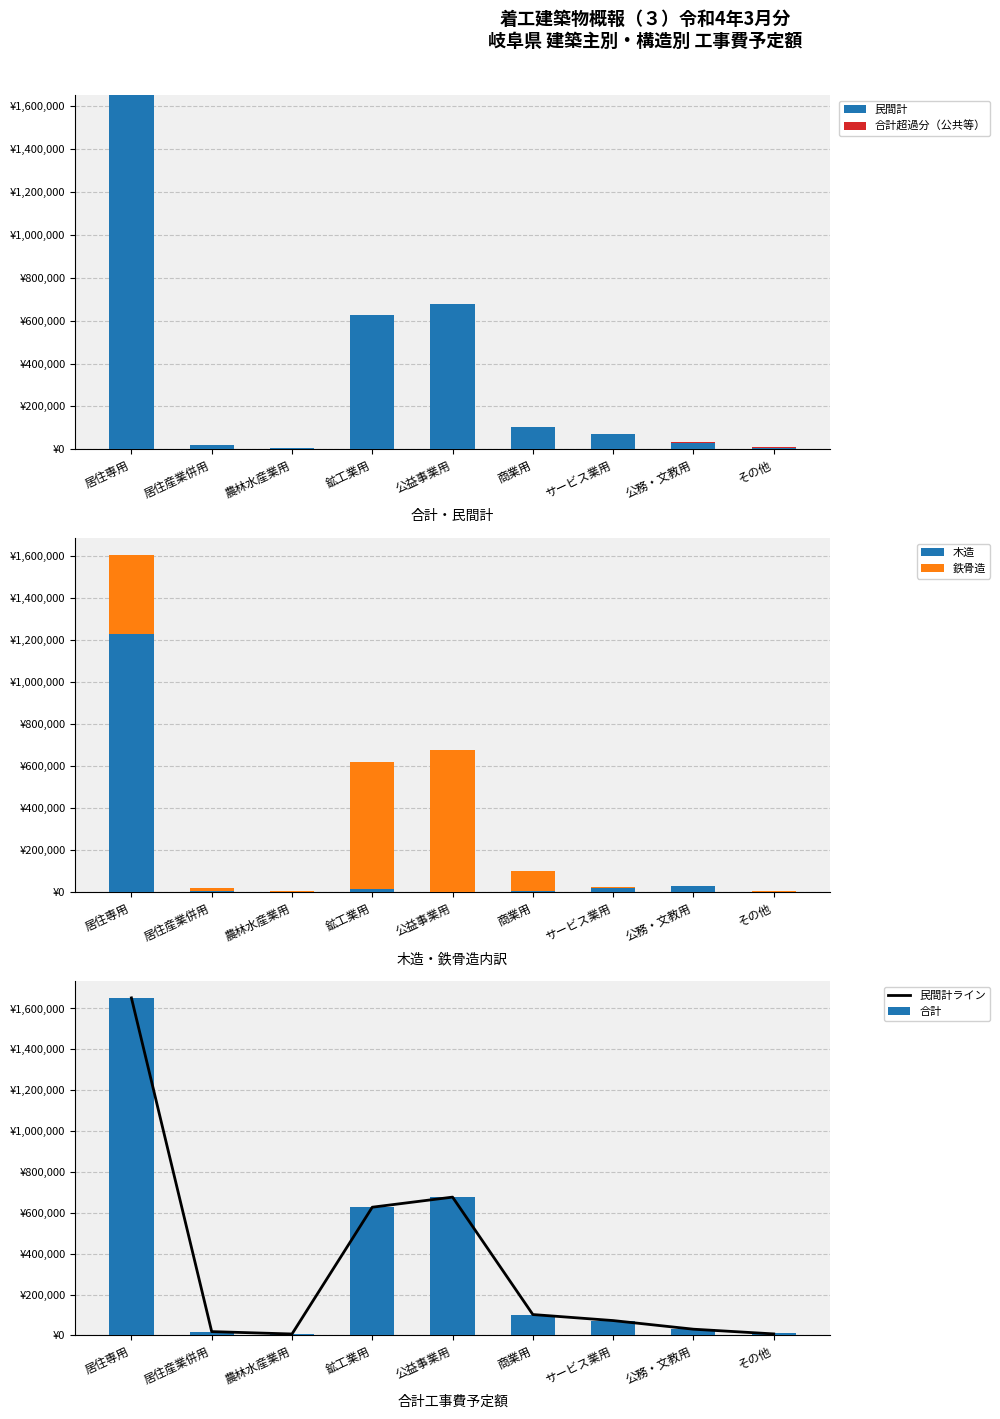

List the series in order of their peak value, highest first.

民間計, 民間計ライン, 合計, 木造, 鉄骨造, 合計超過分（公共等）